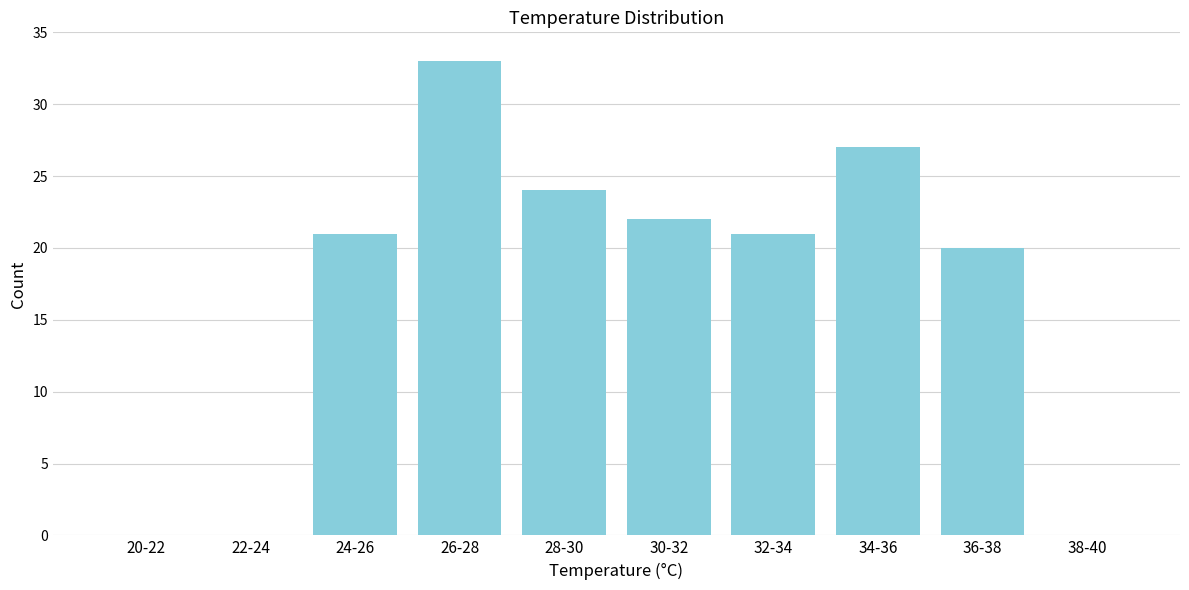

Reading left to right, transcribe all the data shown in this chart.

20-22=0	22-24=0	24-26=21	26-28=33	28-30=24	30-32=22	32-34=21	34-36=27	36-38=20	38-40=0